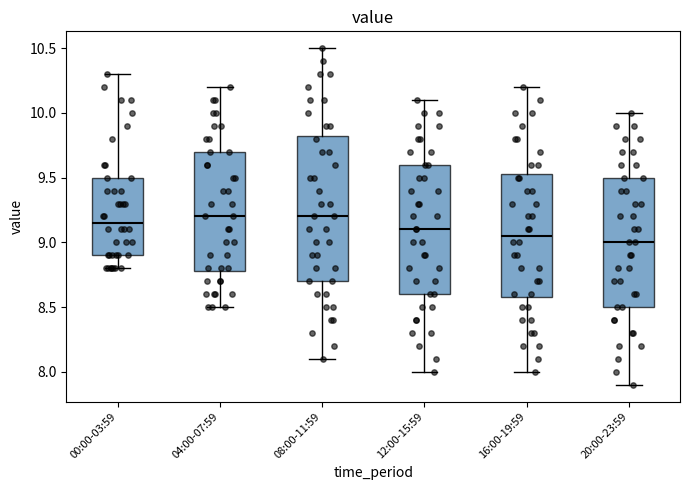

Reading left to right, transcribe this box plot: for each box, give where its median line is, the range the box spans, and where its two whiskers end, as read against the y-axis. The values are not printed on the chart, so give them approximately, as read against the axis.

00:00-03:59: median 9.15, box 8.90 to 9.50, whiskers 8.80 to 10.30
04:00-07:59: median 9.20, box 8.80 to 9.70, whiskers 8.50 to 10.20
08:00-11:59: median 9.20, box 8.70 to 9.85, whiskers 8.10 to 10.50
12:00-15:59: median 9.10, box 8.60 to 9.60, whiskers 8.00 to 10.10
16:00-19:59: median 9.05, box 8.60 to 9.55, whiskers 8.00 to 10.20
20:00-23:59: median 9.00, box 8.50 to 9.50, whiskers 7.90 to 10.00